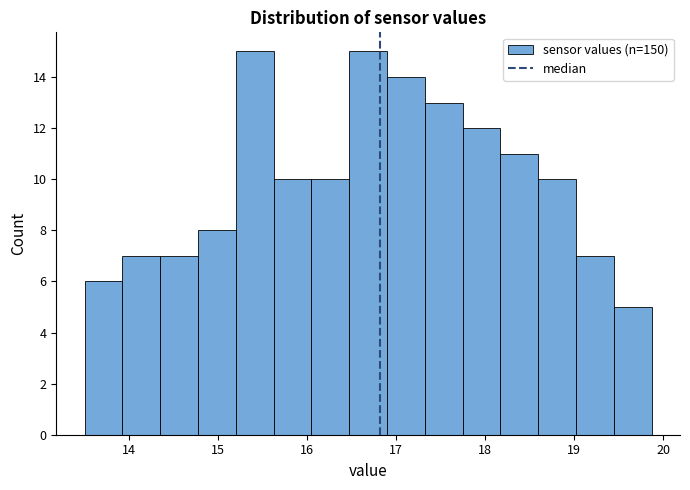

What is the height of the bar covering 17.3 to 17.7 on the x-axis? Neither the bar edges nor the heights are printed on the chart, so give them approximately, as read against the axes.

13